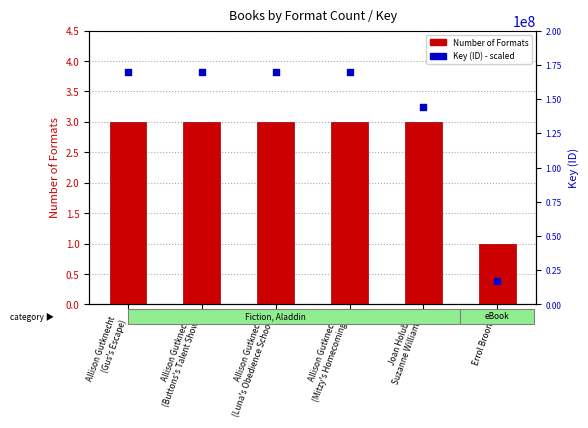

At how many categories does at least one series exceed 146220212?

4